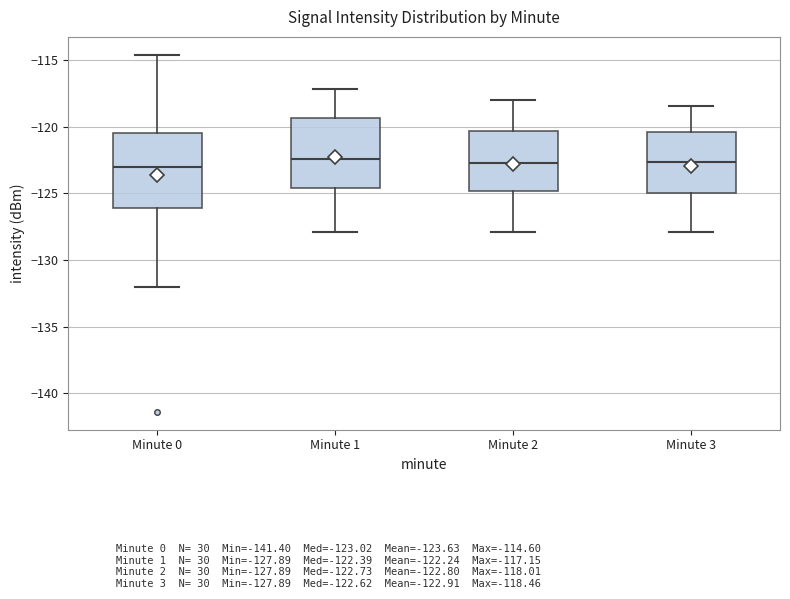

Reading left to right, read every box against the y-axis: the position of its median line, the range the box covers, and the ends of its whiskers. The values are not printed on the chart, so give them approximately, as read against the axis.

Minute 0: median -123.0, box -126.0 to -120.5, whiskers -132.0 to -114.5
Minute 1: median -122.5, box -124.5 to -119.5, whiskers -128.0 to -117.0
Minute 2: median -122.5, box -125.0 to -120.5, whiskers -128.0 to -118.0
Minute 3: median -122.5, box -125.0 to -120.5, whiskers -128.0 to -118.5